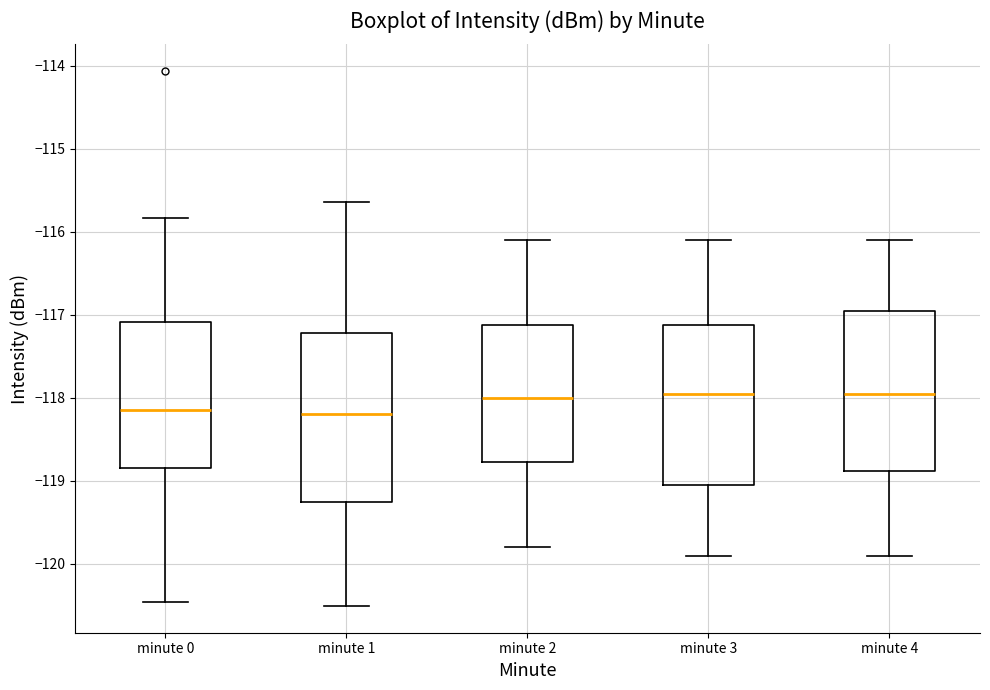

Reading left to right, transcribe this box plot: for each box, give where its median line is, the range the box spans, and where its two whiskers end, as read against the y-axis. The values are not printed on the chart, so give them approximately, as read against the axis.

minute 0: median -118.1, box -118.8 to -117.1, whiskers -120.5 to -115.8
minute 1: median -118.2, box -119.2 to -117.2, whiskers -120.5 to -115.6
minute 2: median -118.0, box -118.8 to -117.1, whiskers -119.8 to -116.1
minute 3: median -117.9, box -119.0 to -117.1, whiskers -119.9 to -116.1
minute 4: median -117.9, box -118.9 to -116.9, whiskers -119.9 to -116.1